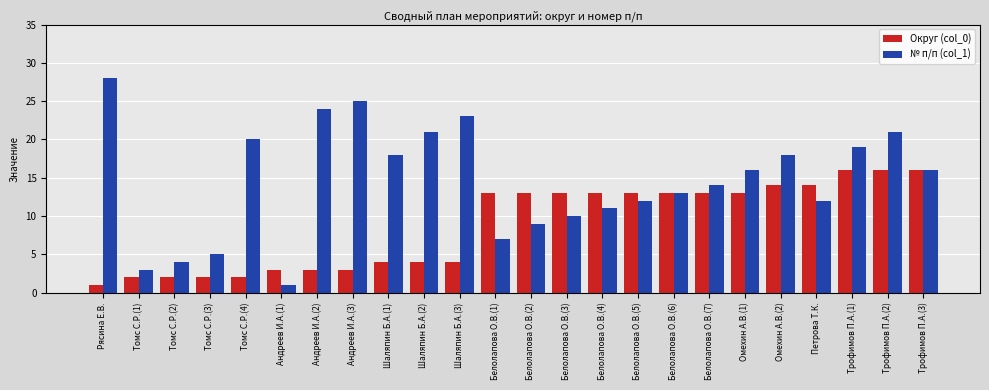

What is the label of the 5th bar from the left?

Томс С.Р.(4)